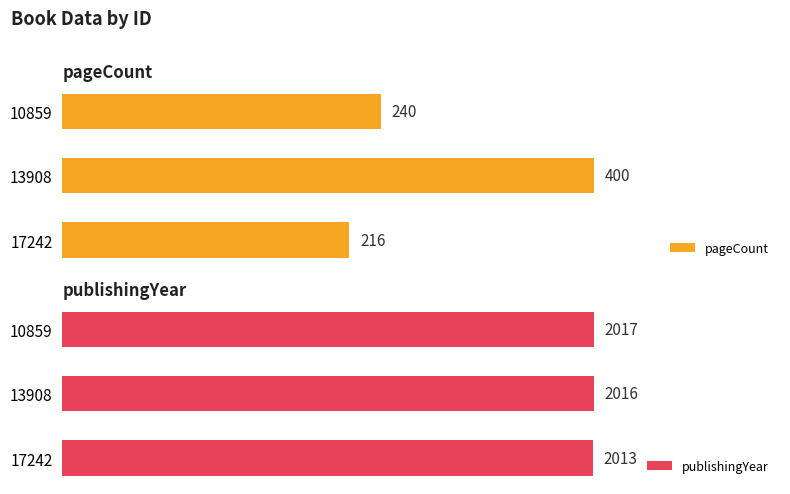

Rank the series by their average value, from lowest to highest.

pageCount, publishingYear